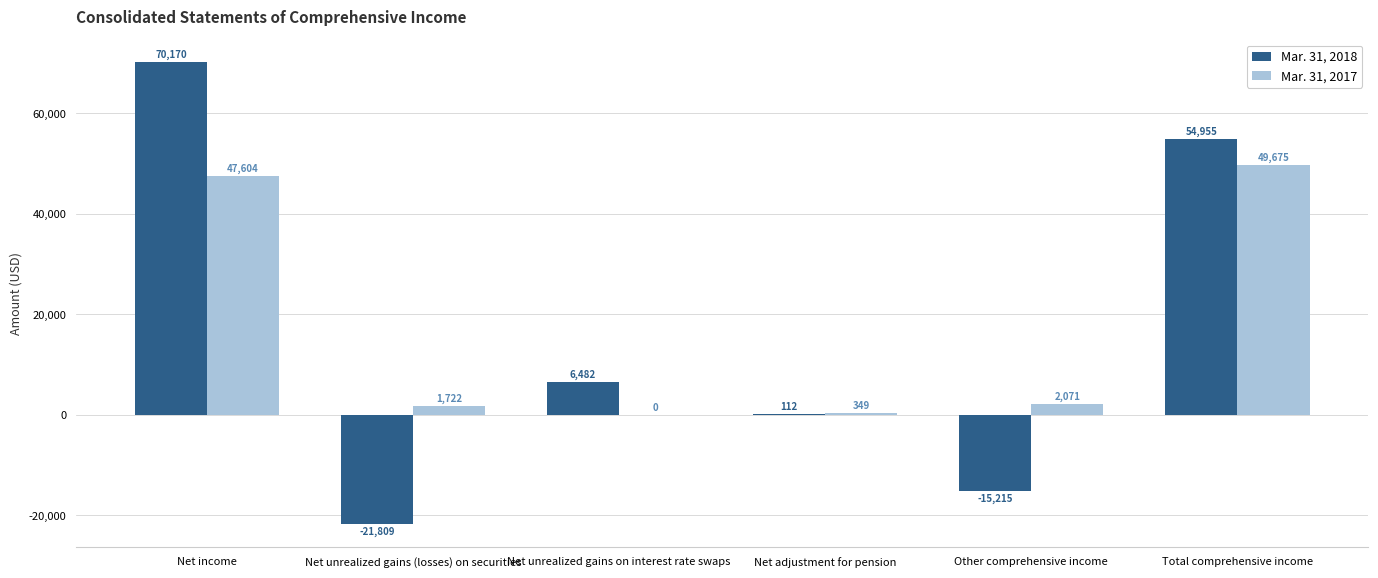

Where is Mar. 31, 2018 nearest to the value 24180?

Net unrealized gains on interest rate swaps